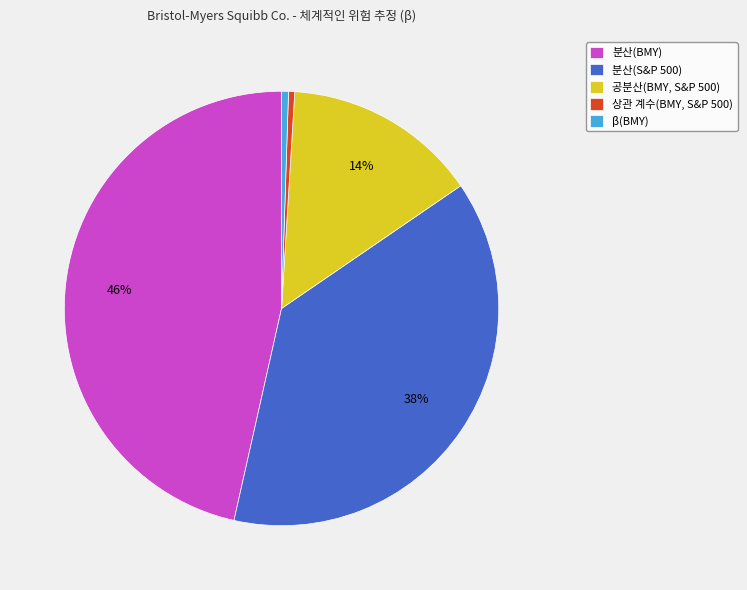

To the nearest percent, what is the difference between the 분산(S&P 500) and 상관 계수(BMY, S&P 500) slice percentages?

38%